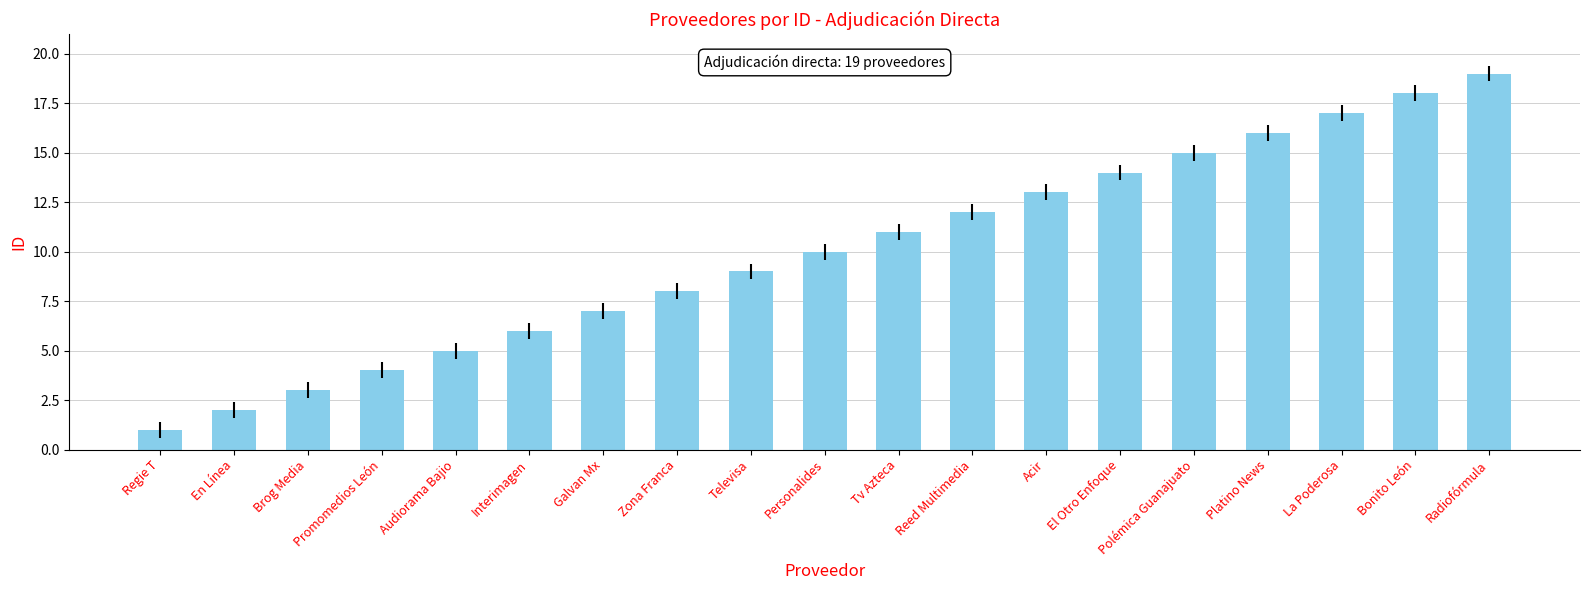

What is the sum of all values?

190